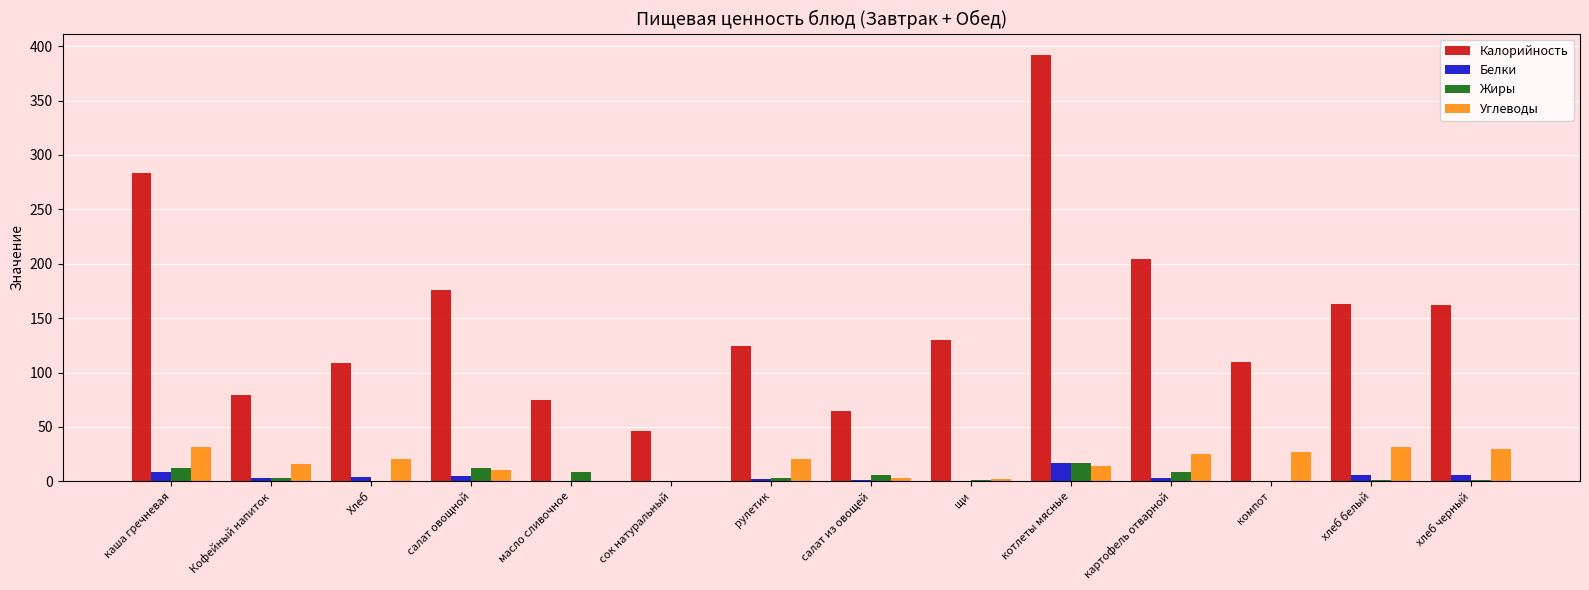

What is the sum of all Калорийность values?

2117.8